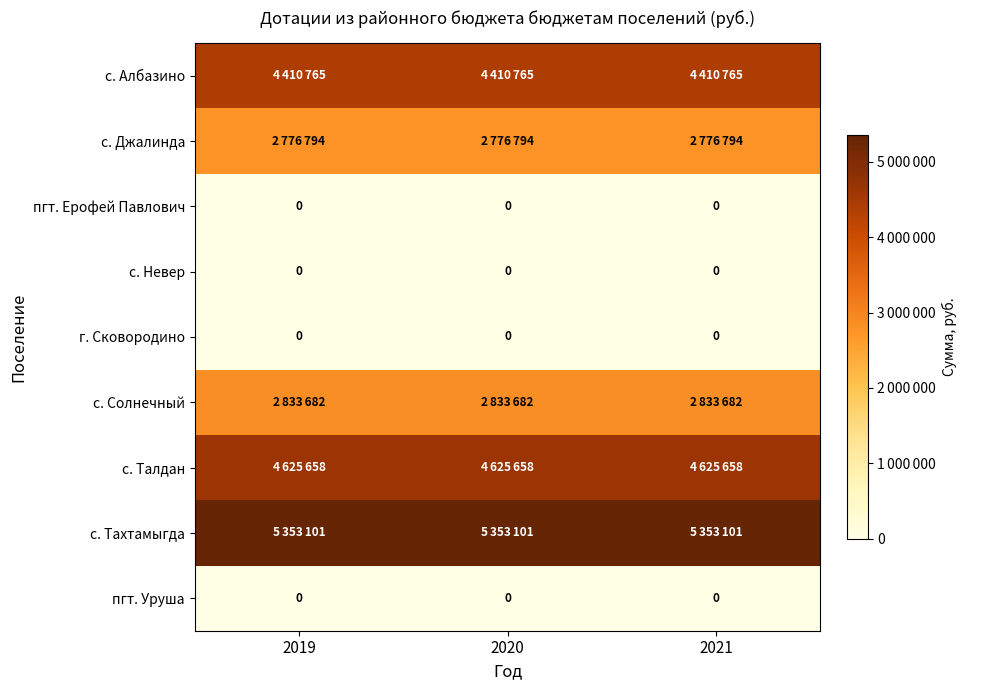

The value of с. Невер at 2020 is 0. True or false?

True